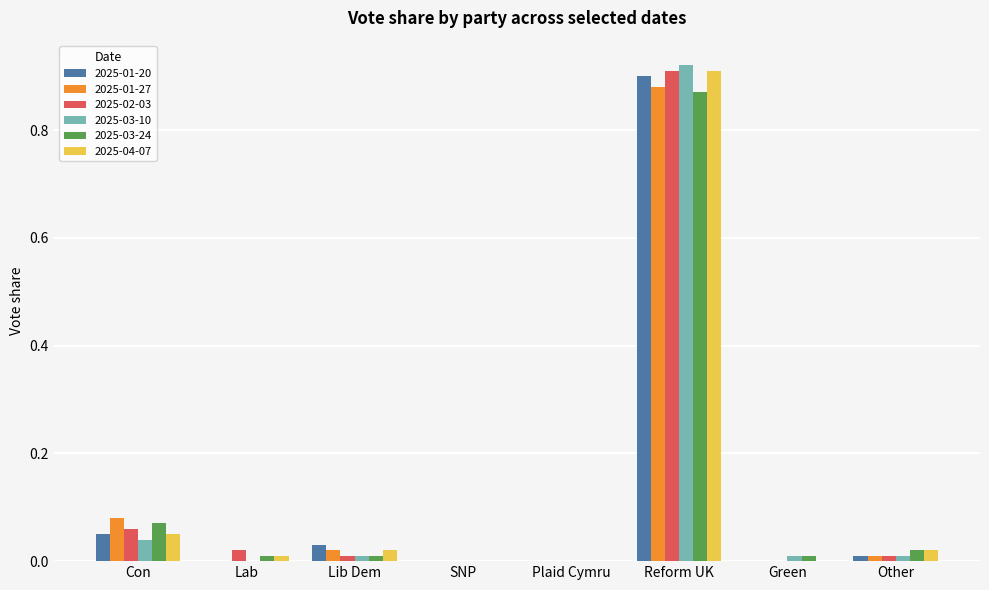

Does the chart contain stacked bars?

No